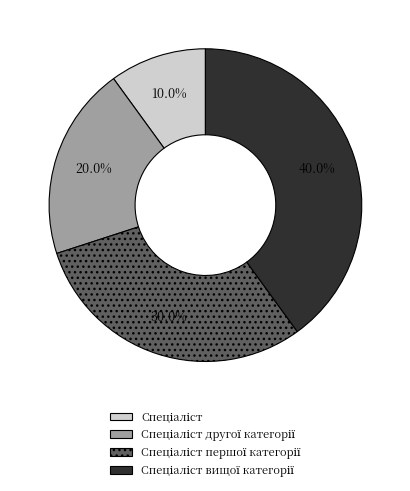

Is there any slice that represents more than half of the pie?

No